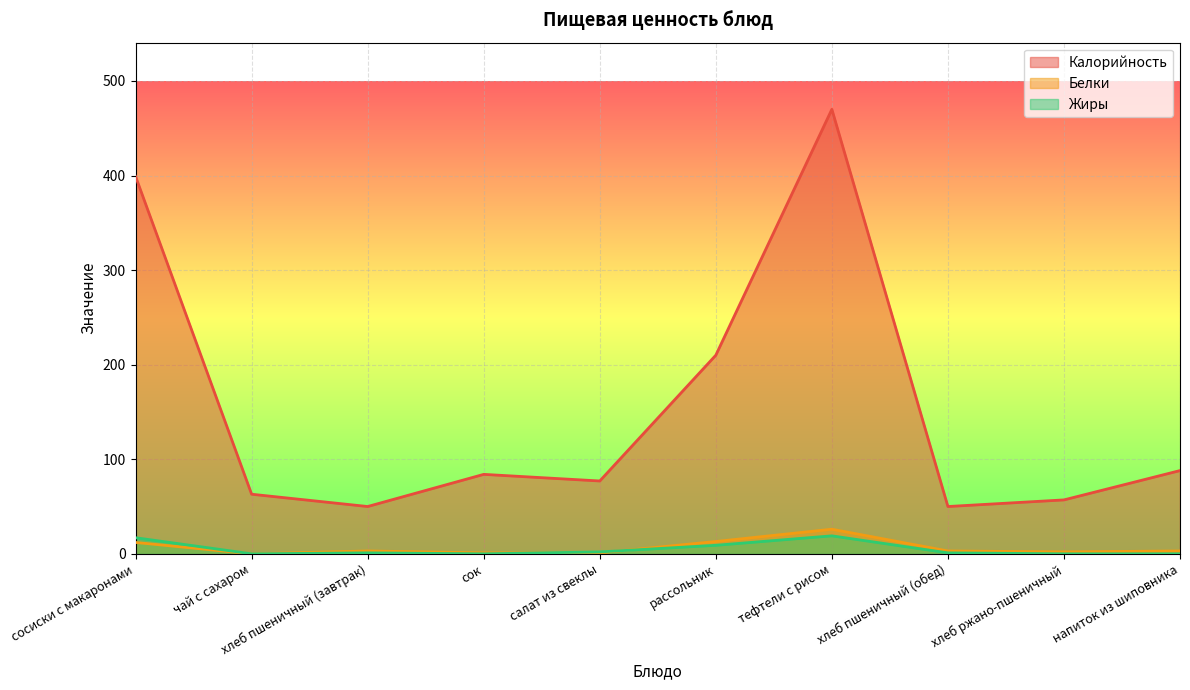

What is the average value of the Калорийность series?

155